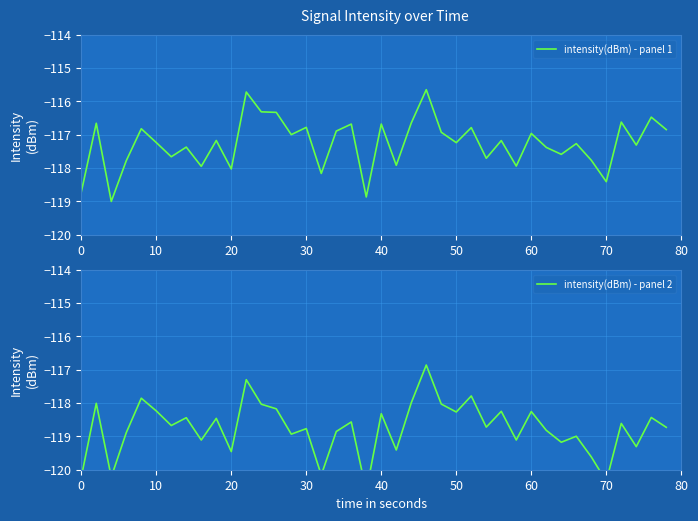

List the series in order of their peak value, lowest first.

intensity(dBm) - panel 2, intensity(dBm) - panel 1